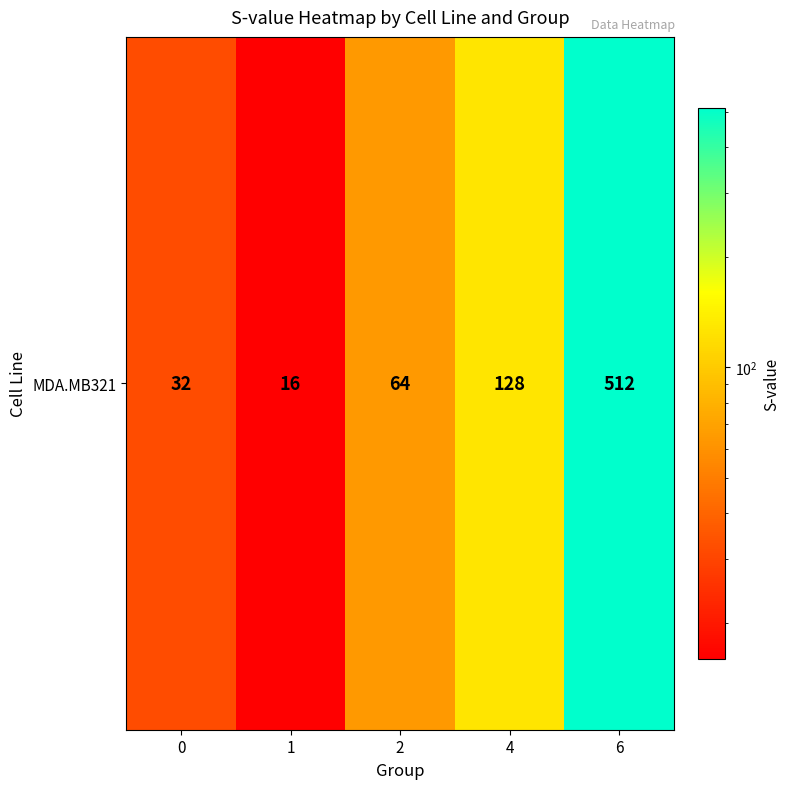

How many values are below 64?

2